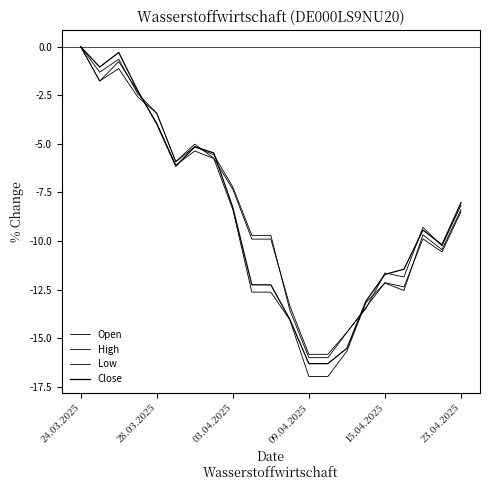

True or false: High and Open cross at least once.

True